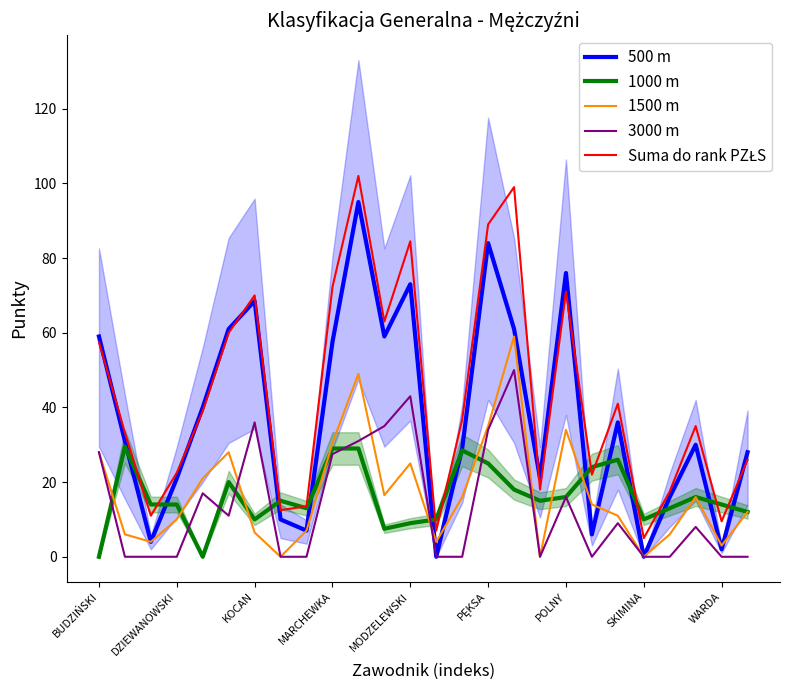

True or false: Suma do rank PZŁS has a value of 18.0 at 17.

True